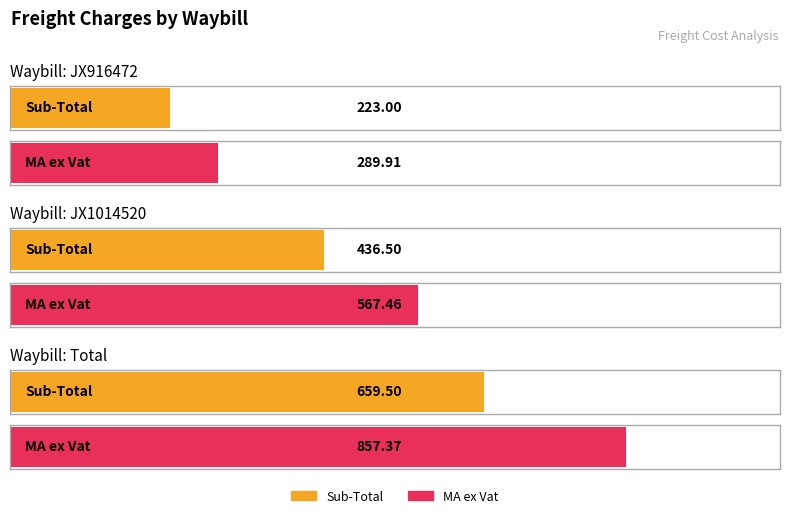

What is the highest value of the MA ex Vat series?

857.4